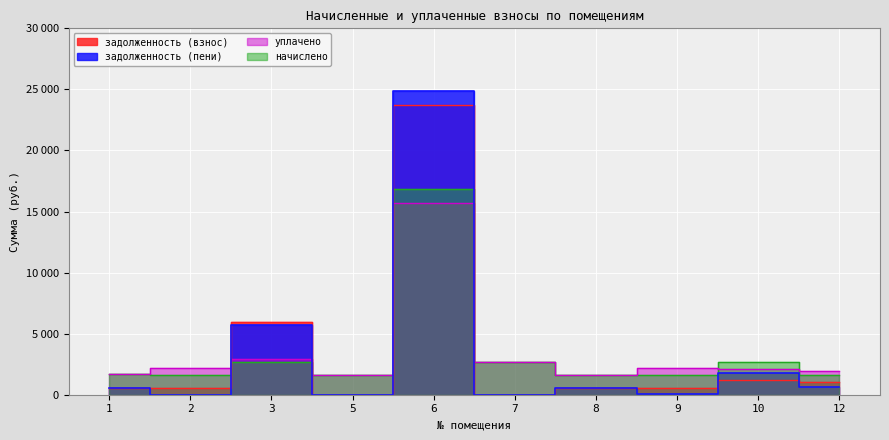

How many data points in уплачено are less than 2184?

5